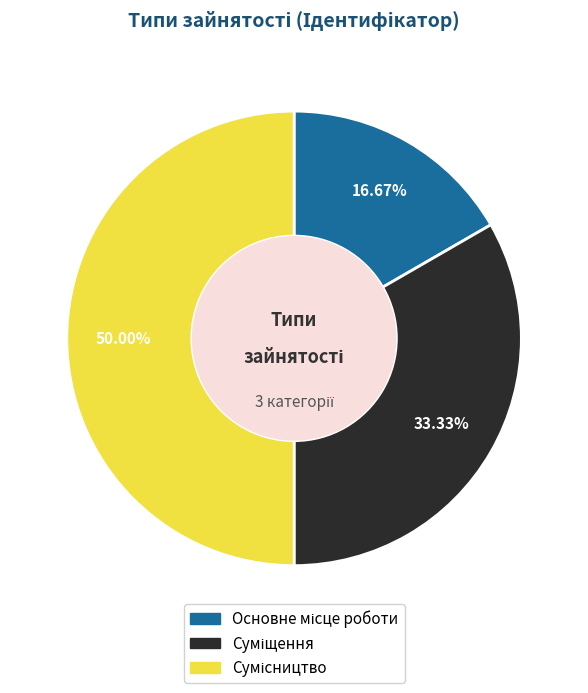

How many segments does this pie chart have?

3